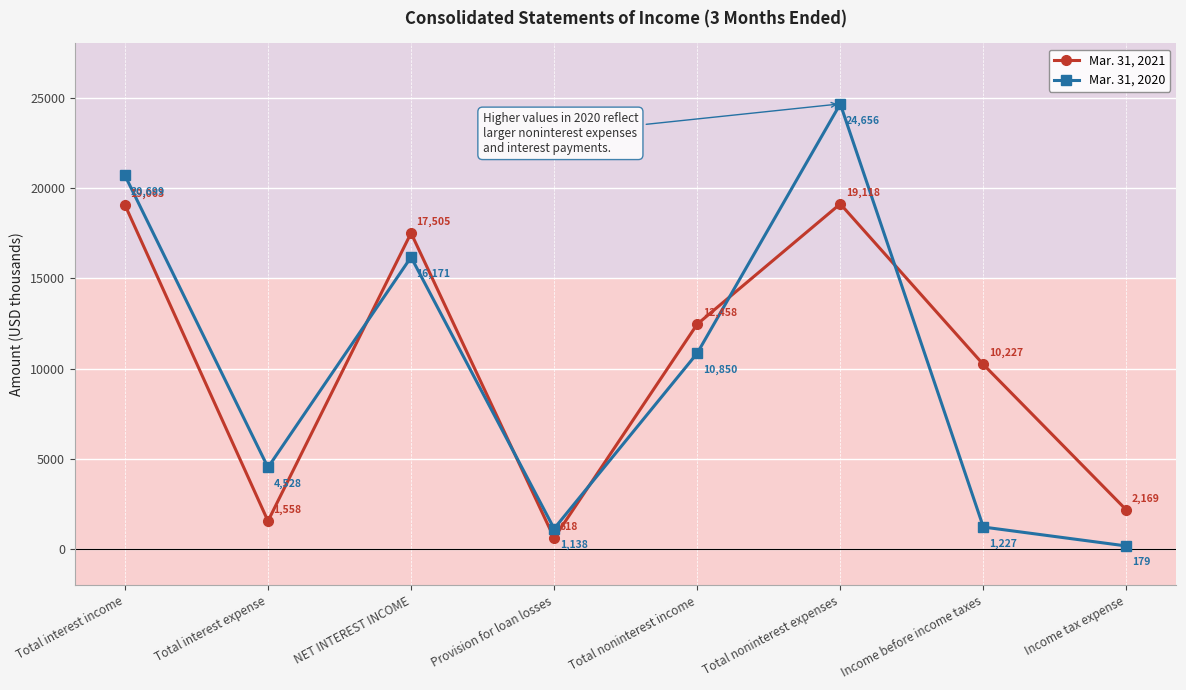

Reading right to left, transcribe all the data shown in this chart.

Mar. 31, 2021: Income tax expense=2169	Income before income taxes=10227	Total noninterest expenses=19118	Total noninterest income=12458	Provision for loan losses=618	NET INTEREST INCOME=17505	Total interest expense=1558	Total interest income=19063
Mar. 31, 2020: Income tax expense=179	Income before income taxes=1227	Total noninterest expenses=24656	Total noninterest income=10850	Provision for loan losses=1138	NET INTEREST INCOME=16171	Total interest expense=4528	Total interest income=20699